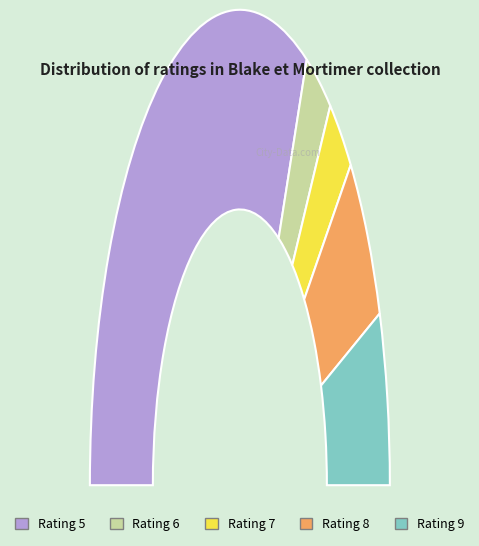

Which category has the smallest portion of the pie?

rating_6